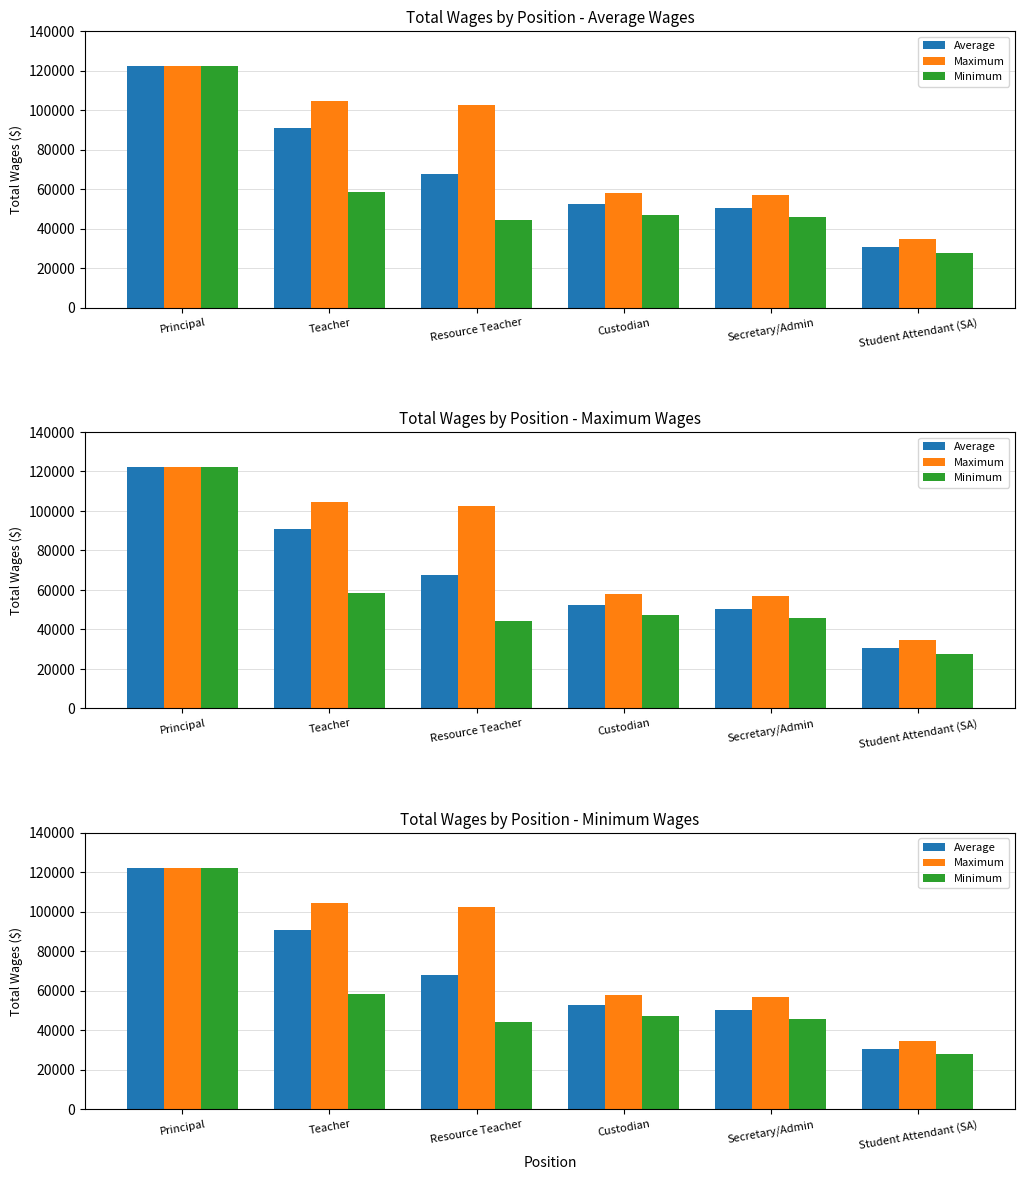

At which label does Maximum first exceed 102540?

Principal